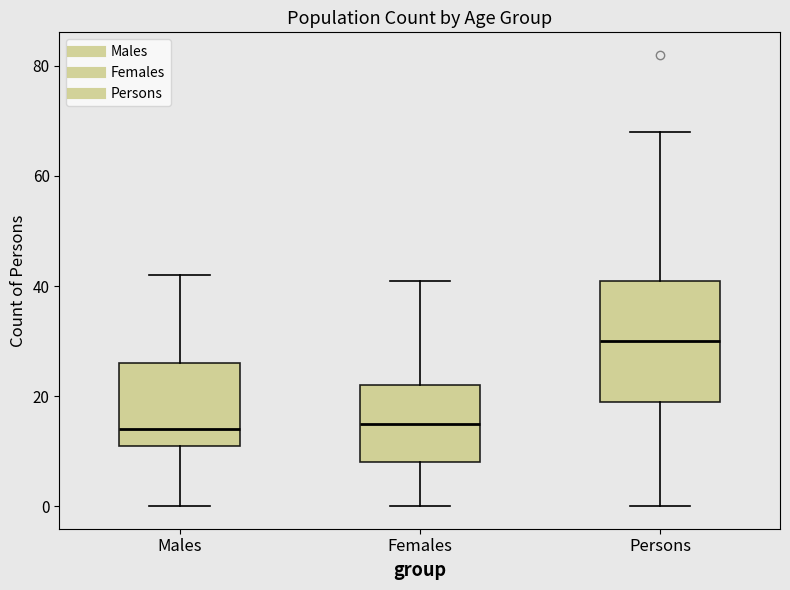

Which box has the highest median line?

Persons